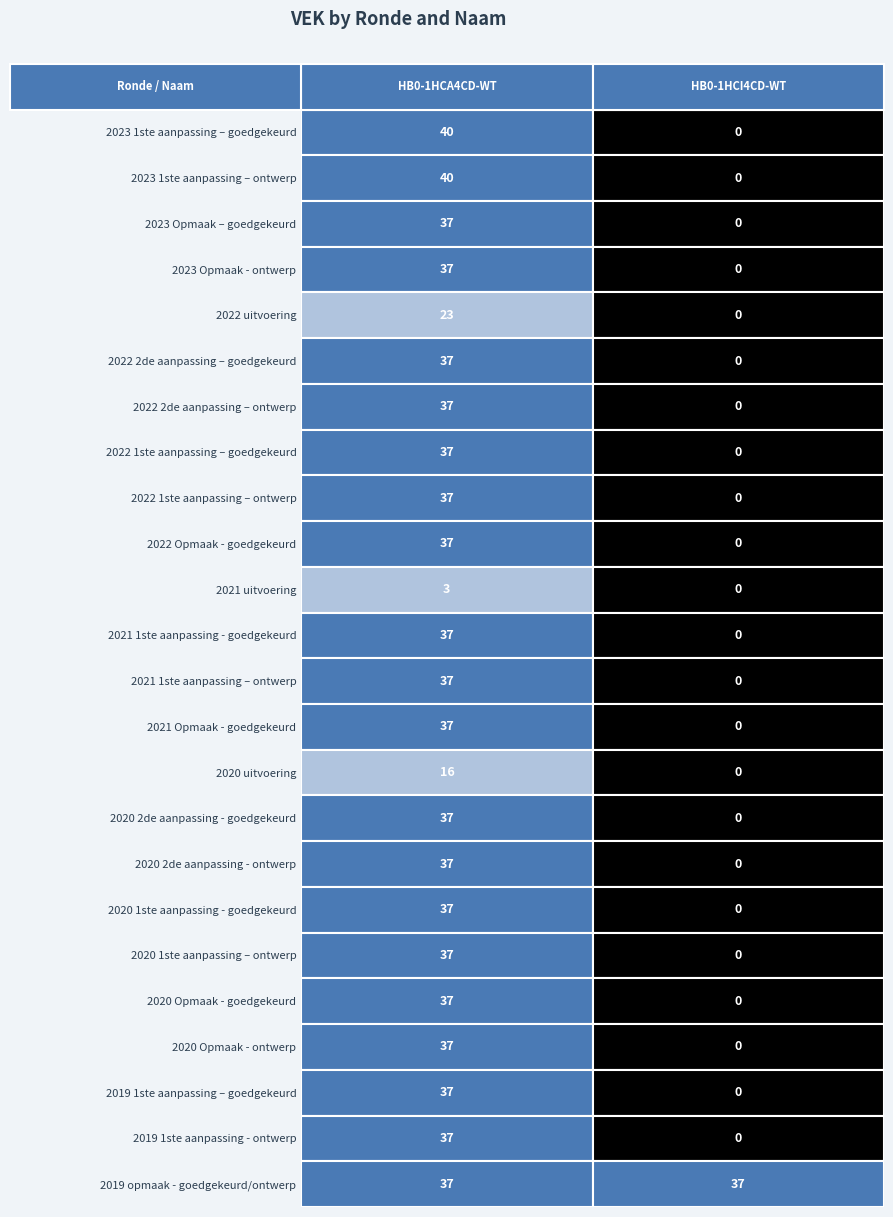

What is the spread (max minus min) of values at HB0-1HCI4CD-WT?

37